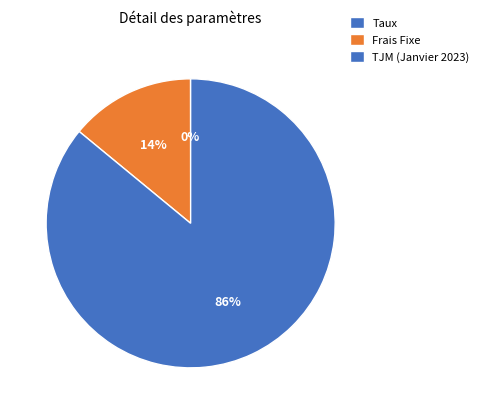

True or false: TJM (Janvier 2023) accounts for 94% of the total.

False